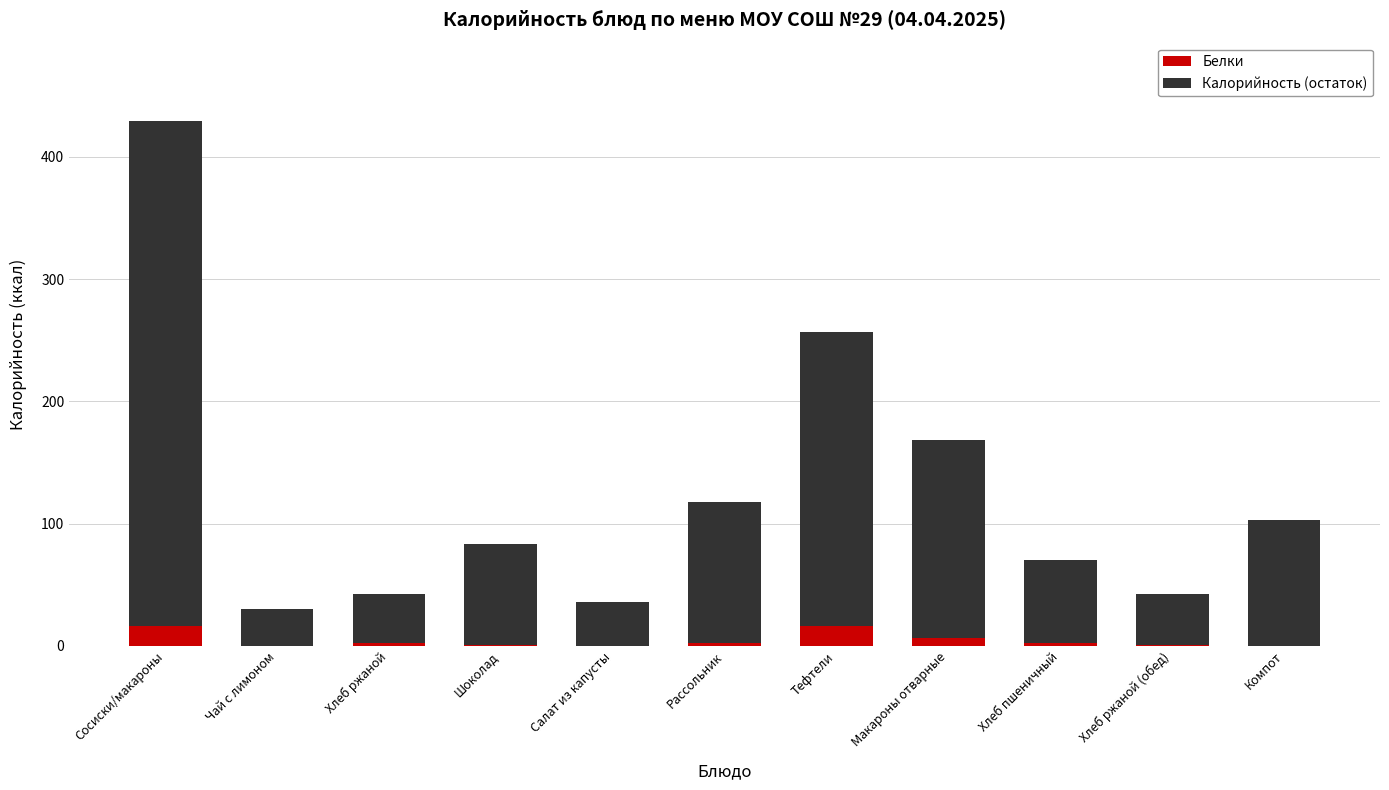

At which category is the sum across all series the highest?

Сосиски/макароны